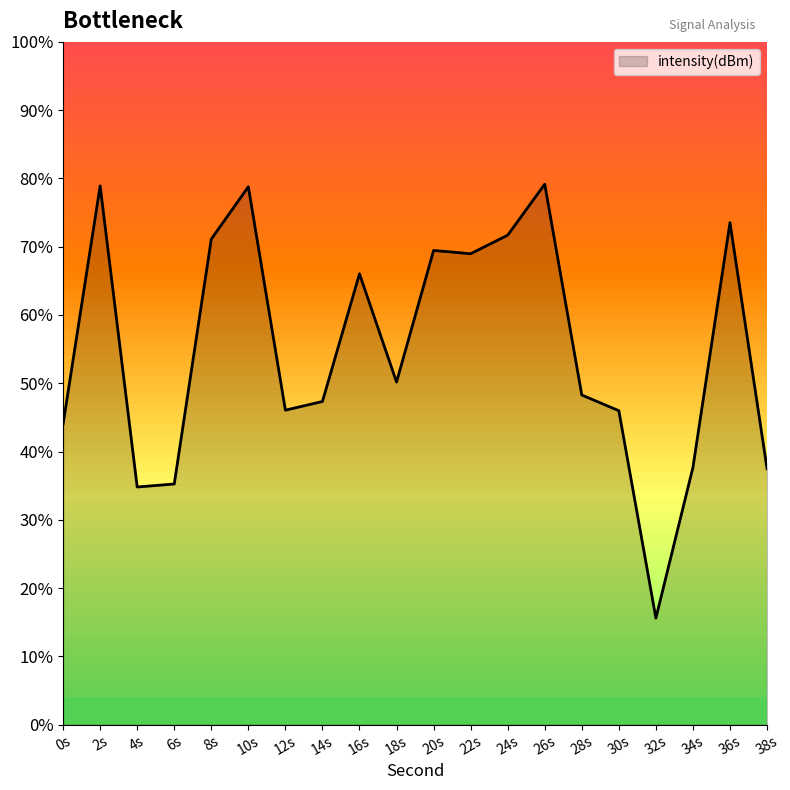

True or false: there are more than 1 points higher than both neighbors.

True